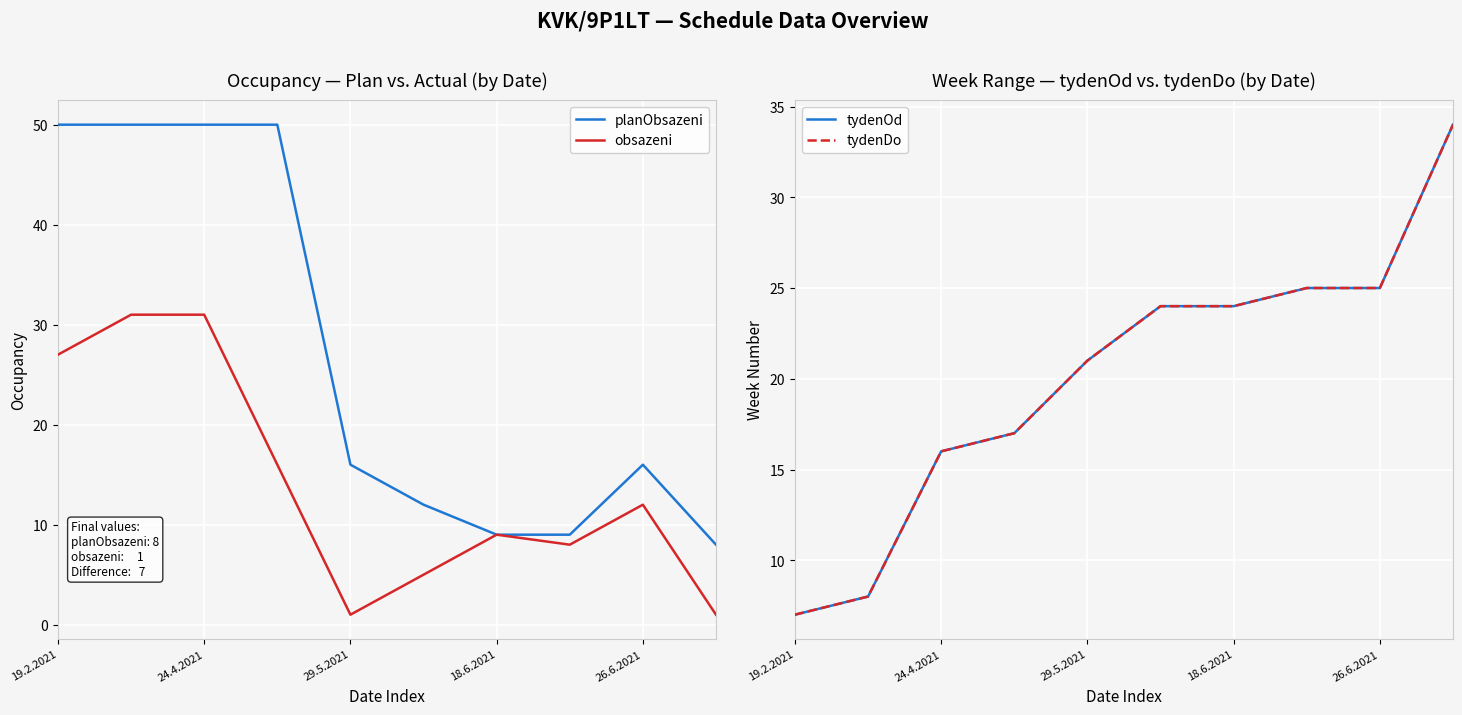

At how many categories does at least one series exceed 49?

4